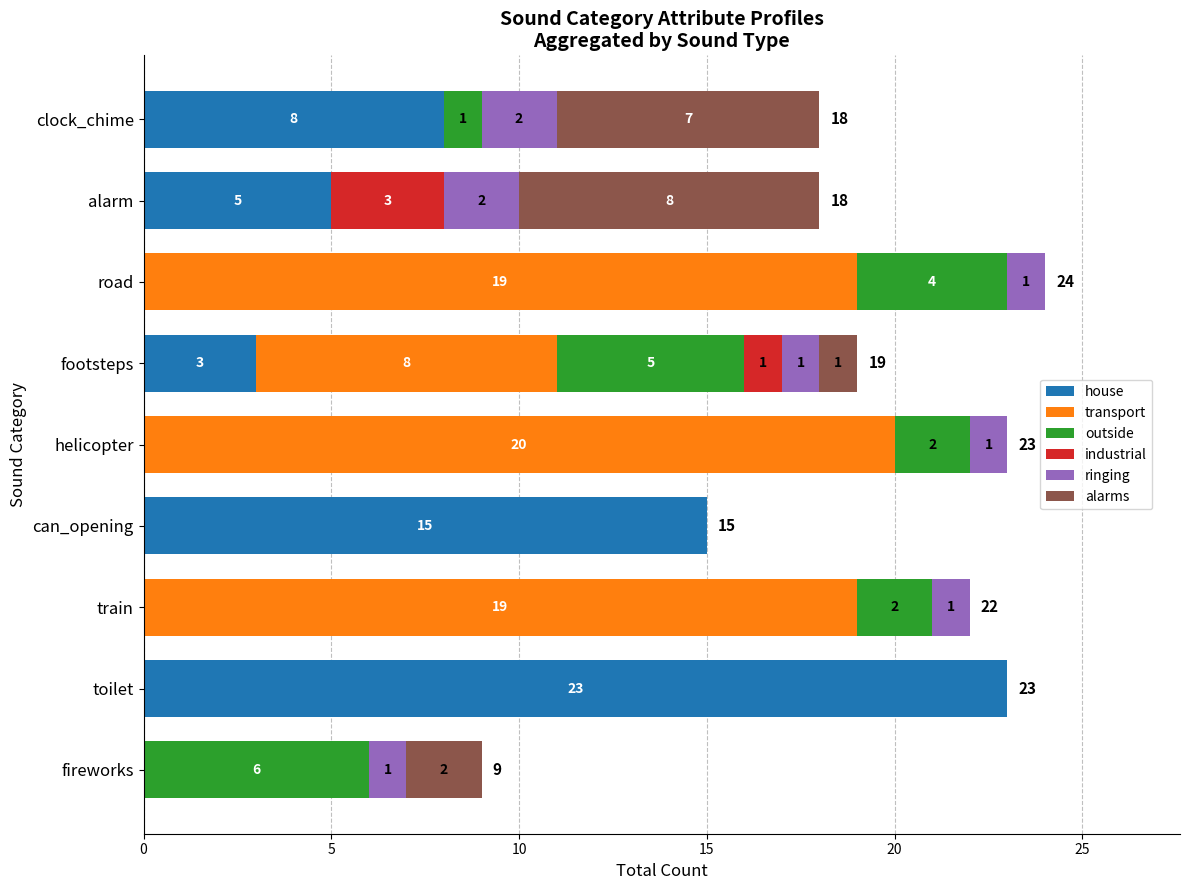

Is it true that house equals 0 at road?

True